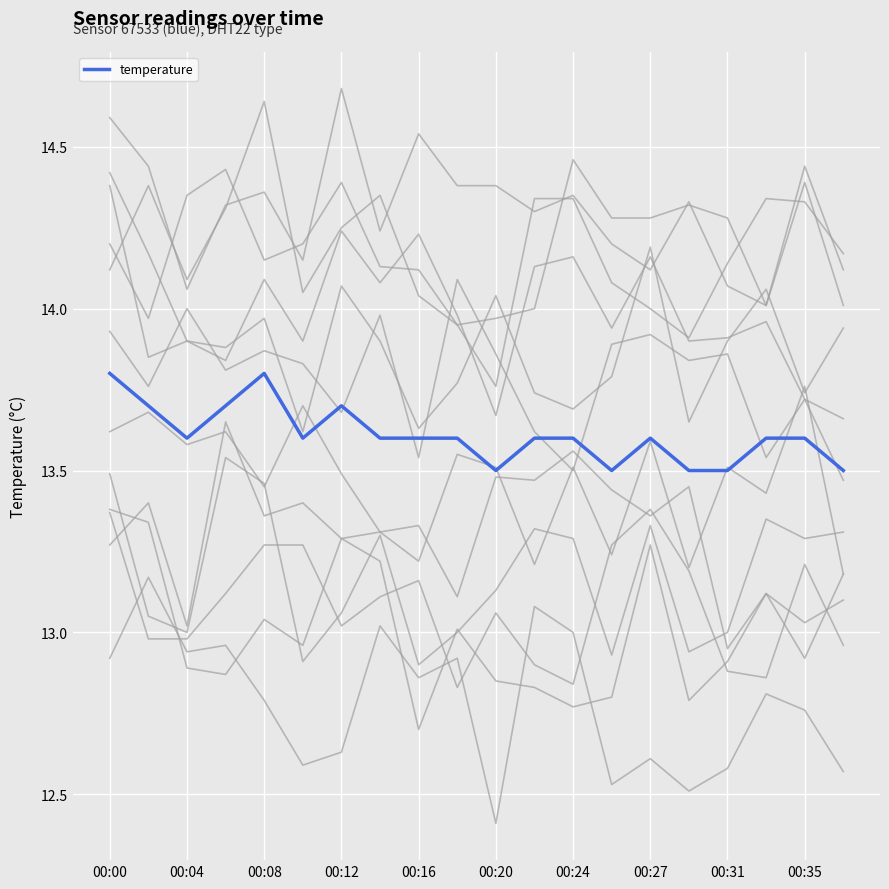

What is the minimum value for temperature?

13.5